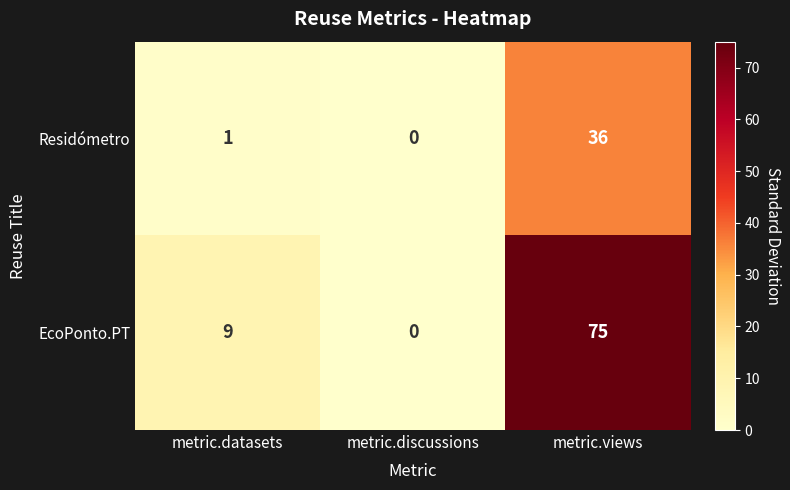

How many EcoPonto.PT values are between 0 and 75?

3